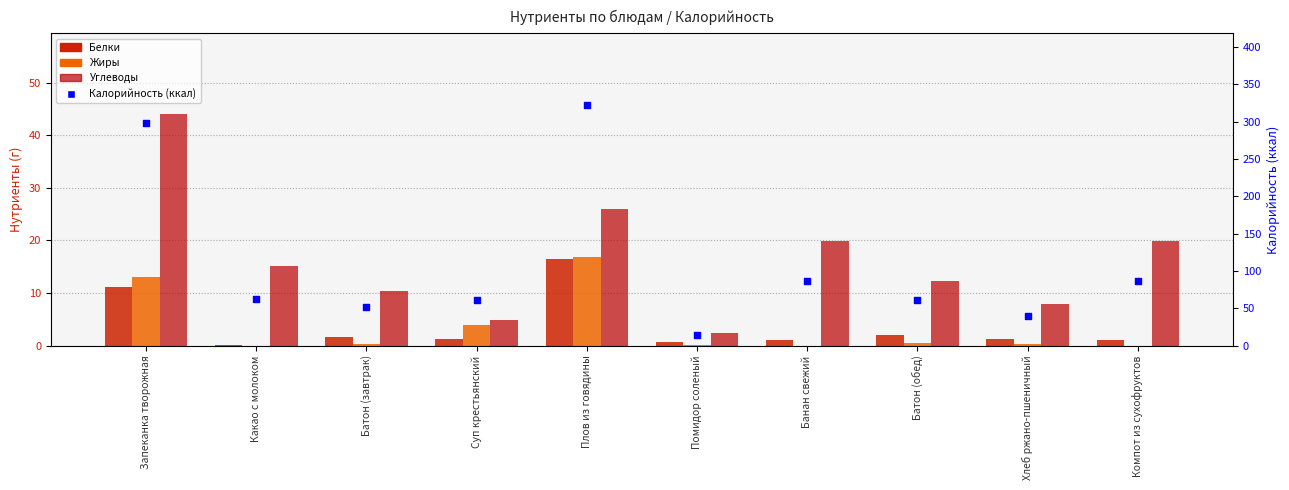

What is the total value across all series at Хлеб ржано-пшеничный?

49.0